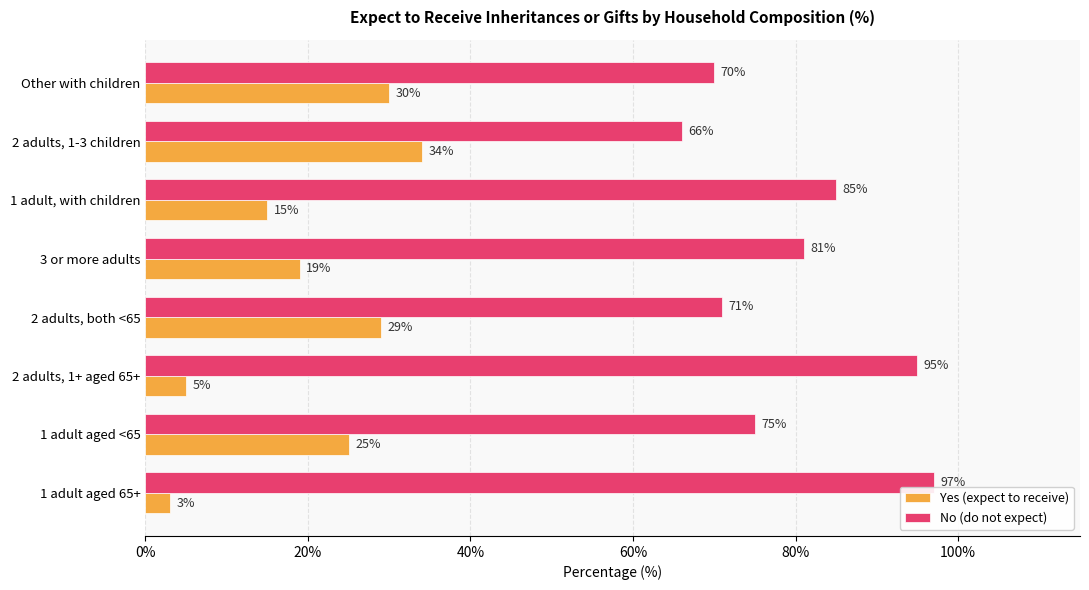

Count the number of categories in the chart.

8